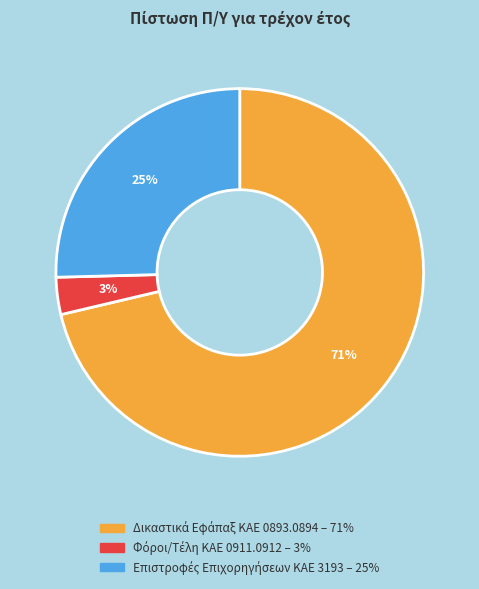

To the nearest percent, what is the average slice percentage?

33%